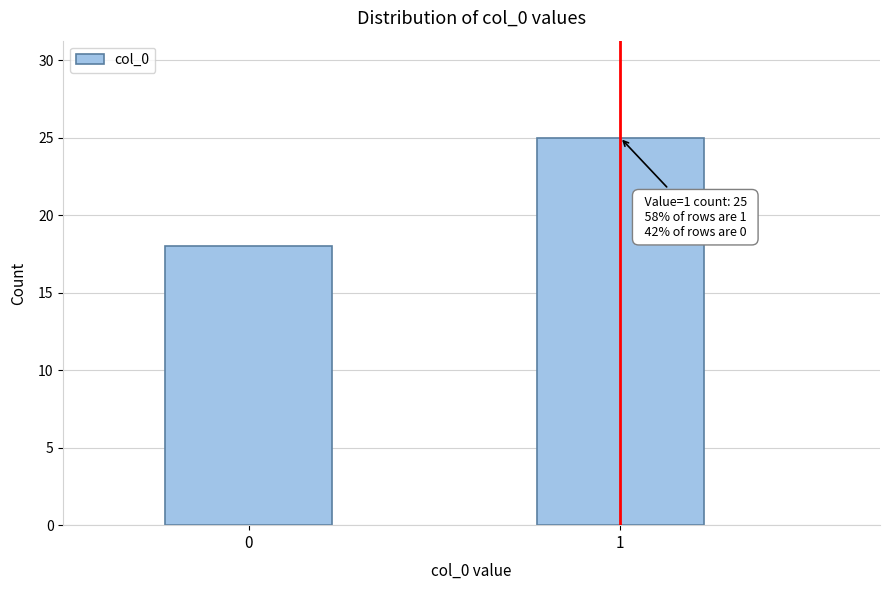

Reading left to right, extract all data points from this chart.

18	25